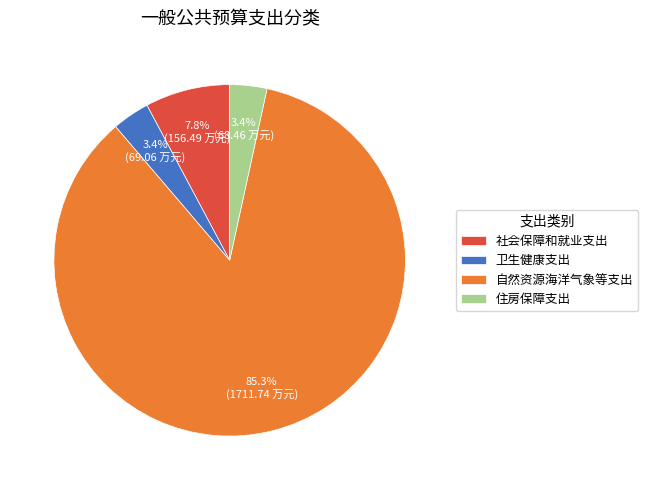

True or false: 卫生健康支出 accounts for 16% of the total.

False